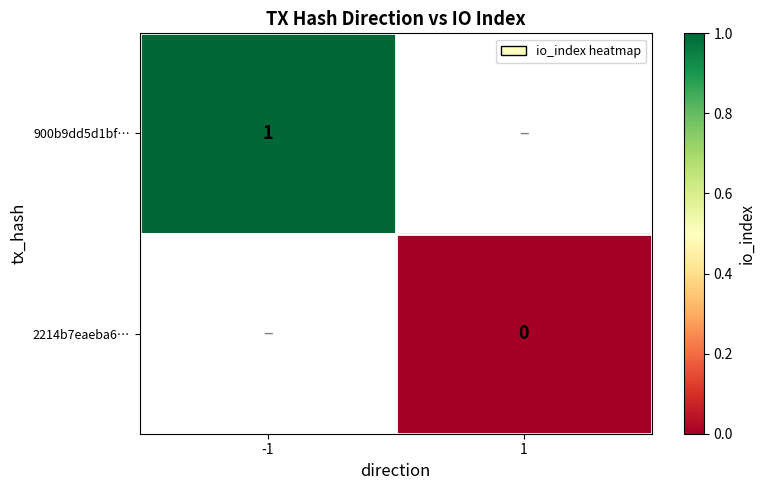

The 900b9dd5d1bf… series shows 1 at -1. True or false?

True